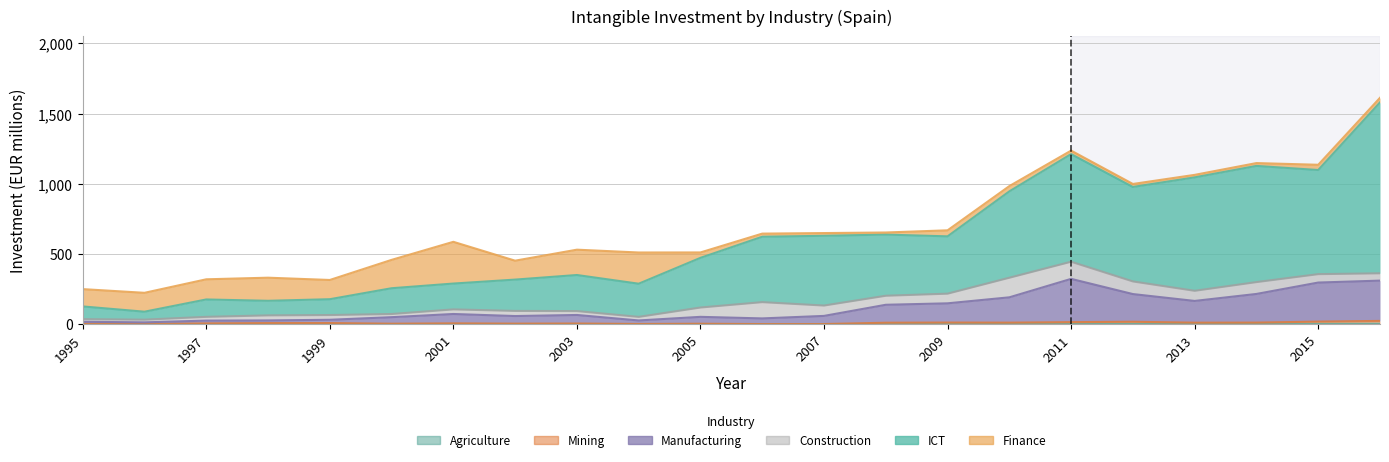

What is the difference between the maximum and second lowest values in the Mining series?

22.3